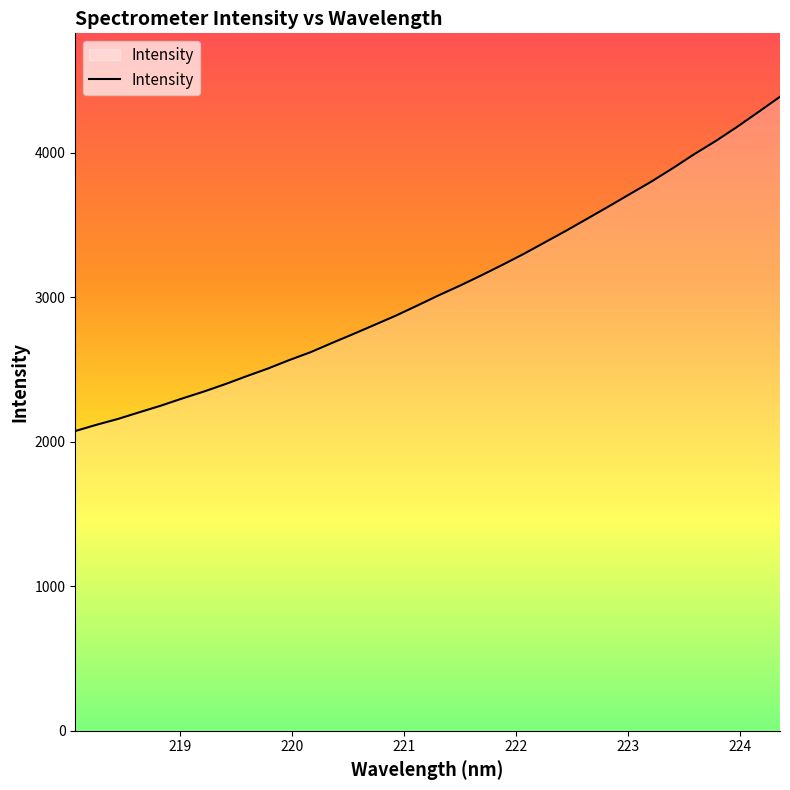

What is the maximum value shown in the chart?

4387.0